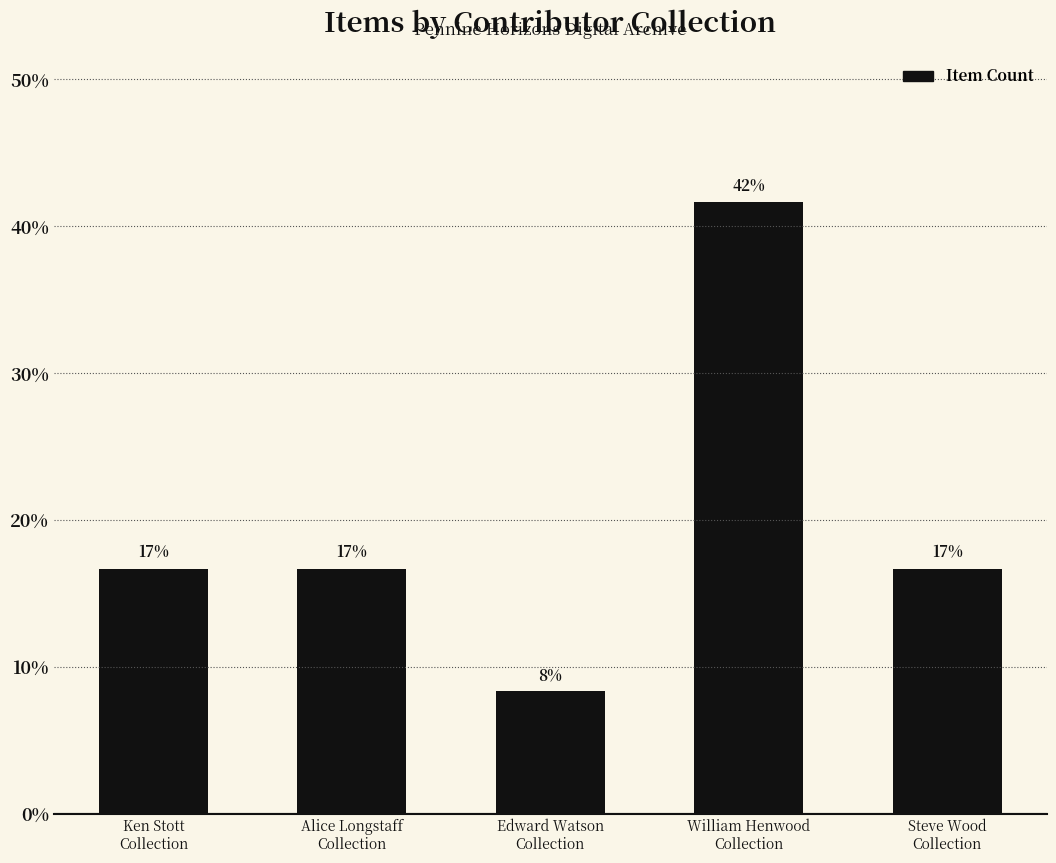

What is the label of the 5th bar from the right?

Ken Stott
Collection